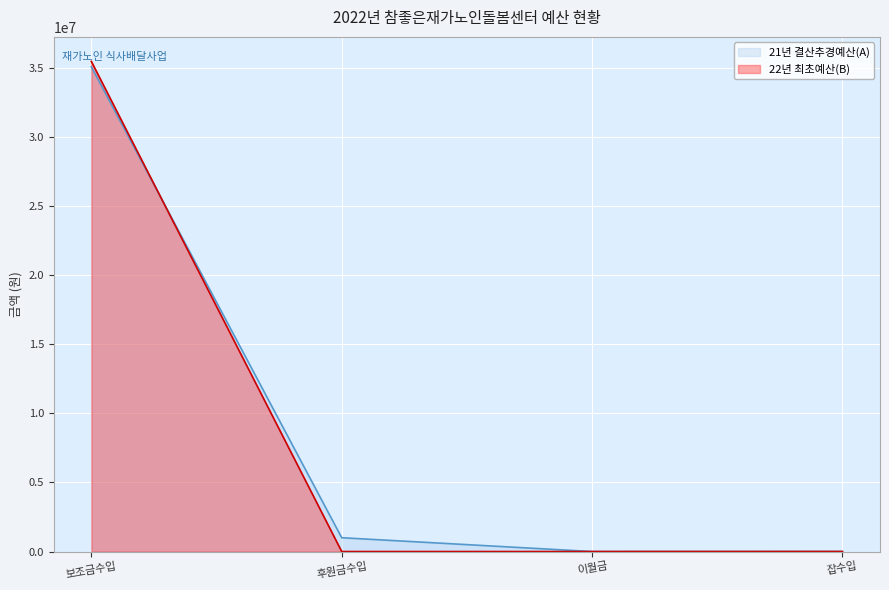

Between 후원금수입 and 잡수입, which is larger?

후원금수입